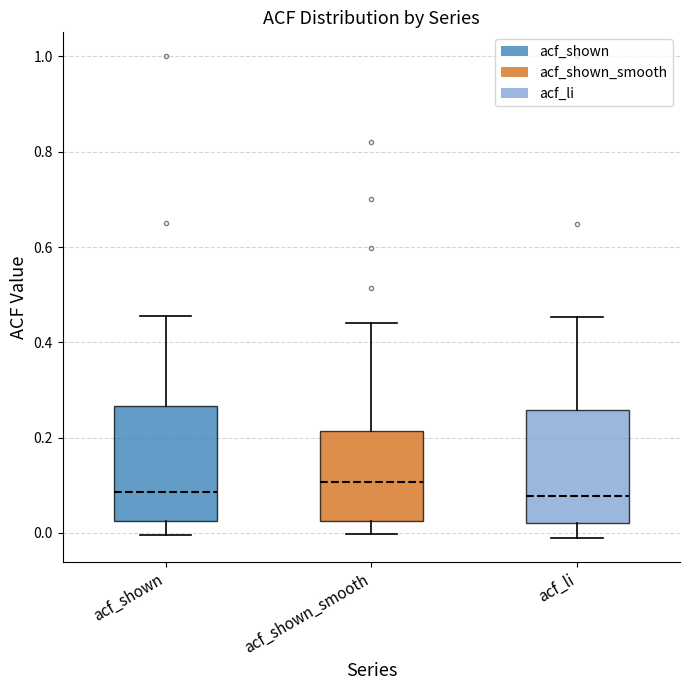

Reading left to right, transcribe this box plot: for each box, give where its median line is, the range the box spans, and where its two whiskers end, as read against the y-axis. The values are not printed on the chart, so give them approximately, as read against the axis.

acf_shown: median 0.08, box 0.02 to 0.26, whiskers 0.00 to 0.46
acf_shown_smooth: median 0.10, box 0.02 to 0.22, whiskers 0.00 to 0.44
acf_li: median 0.08, box 0.02 to 0.26, whiskers 0.00 to 0.46